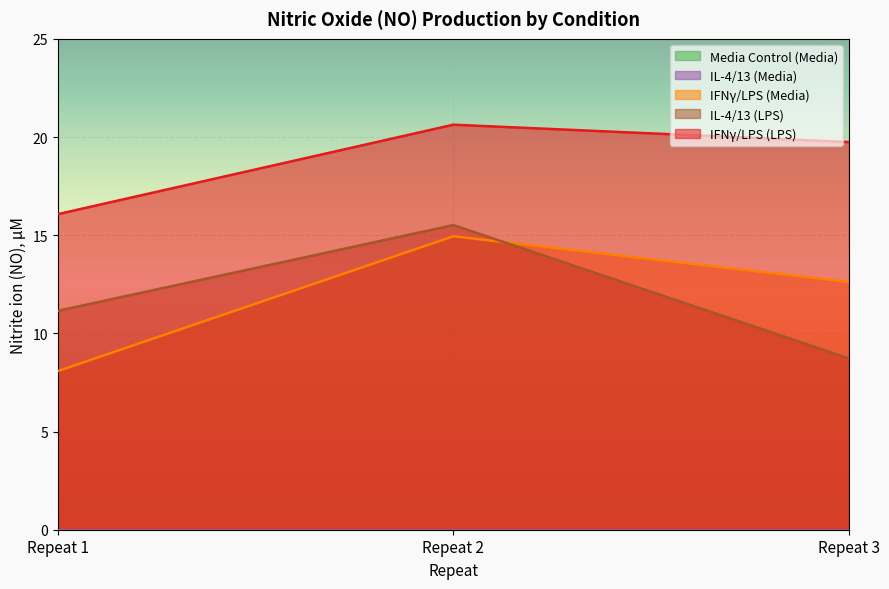

What is the sum of all IFNγ/LPS (LPS) values?

56.4